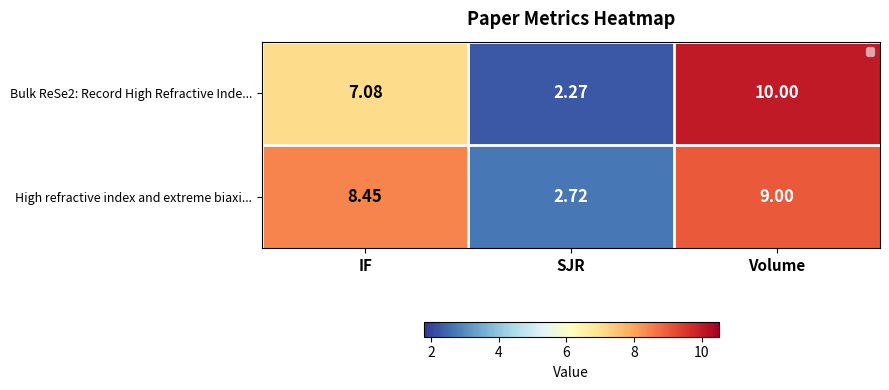

List the labels in order of High refractive index and extreme biaxi... value, largest first.

Volume, IF, SJR